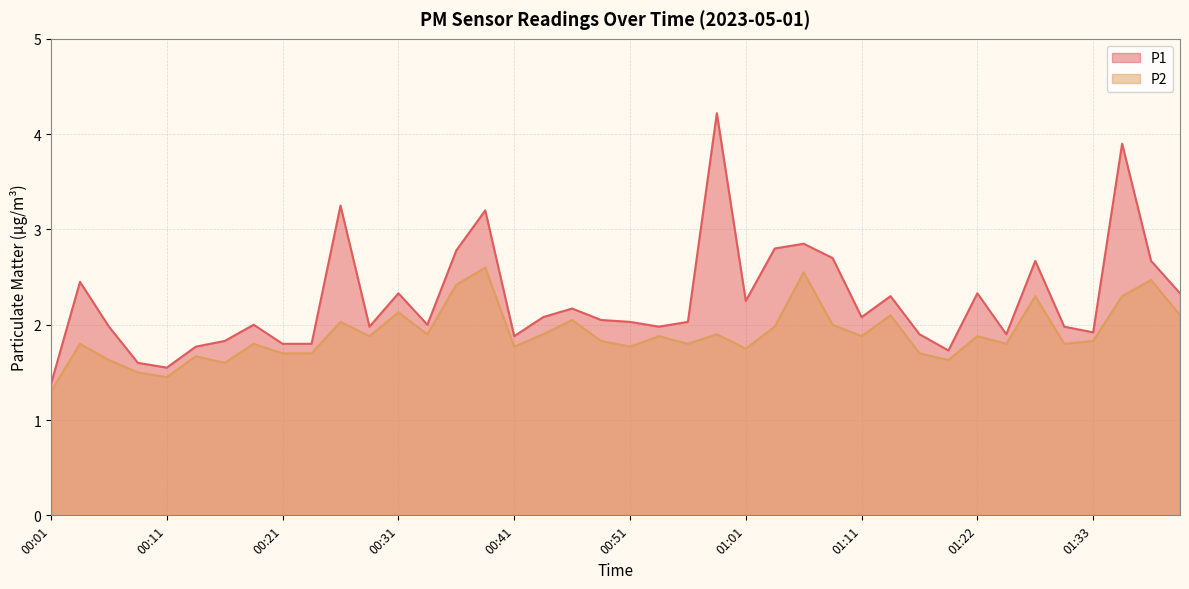

At which category does the chart reach its minimum across all series?

00:01